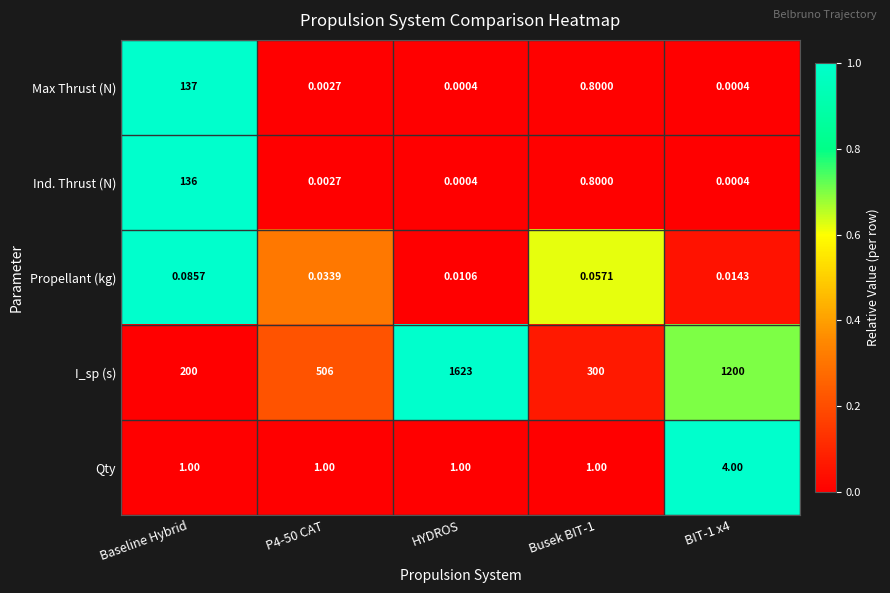

Which series changed the most between Busek BIT-1 and BIT-1 x4?

I_sp (s)